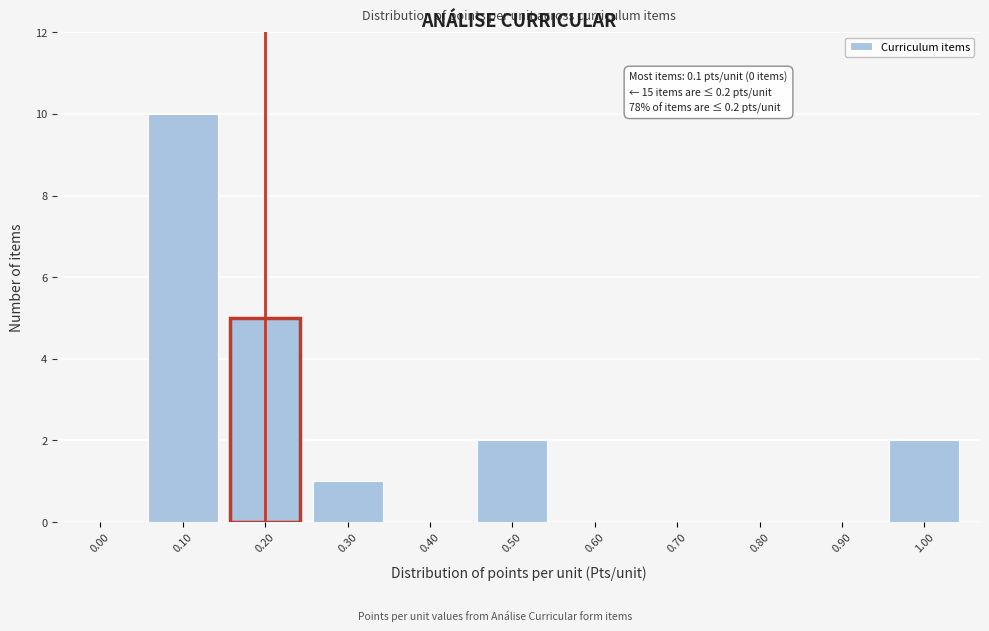

Reading left to right, what are all the values shown in this chart?

0.00=0	0.10=10	0.20=5	0.30=1	0.40=0	0.50=2	0.60=0	0.70=0	0.80=0	0.90=0	1.00=2